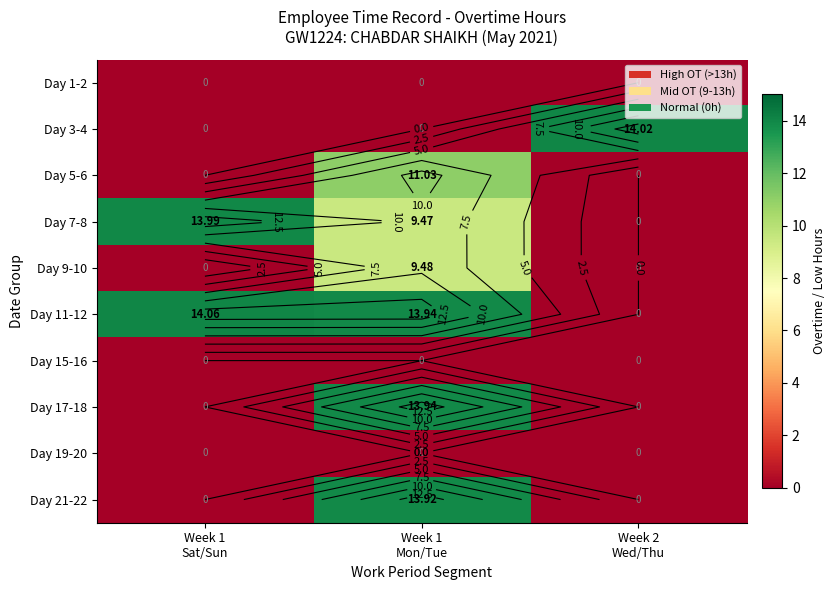

Is the value of Day 7-8 at Week 2 Wed/Thu greater than the value of Day 15-16 at Week 2 Wed/Thu?

No